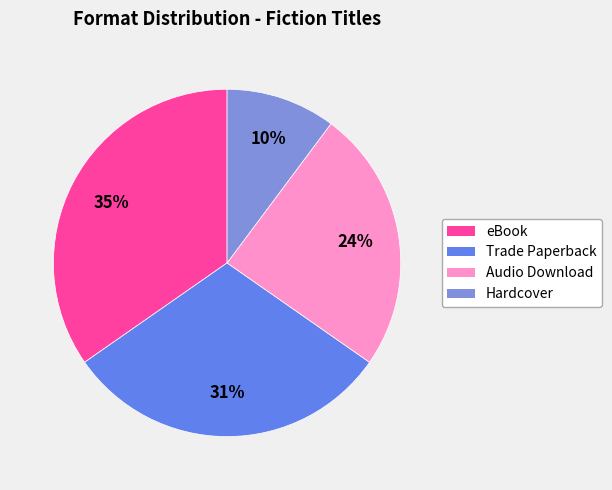

Do eBook and Hardcover together represent more than half of the pie?

No